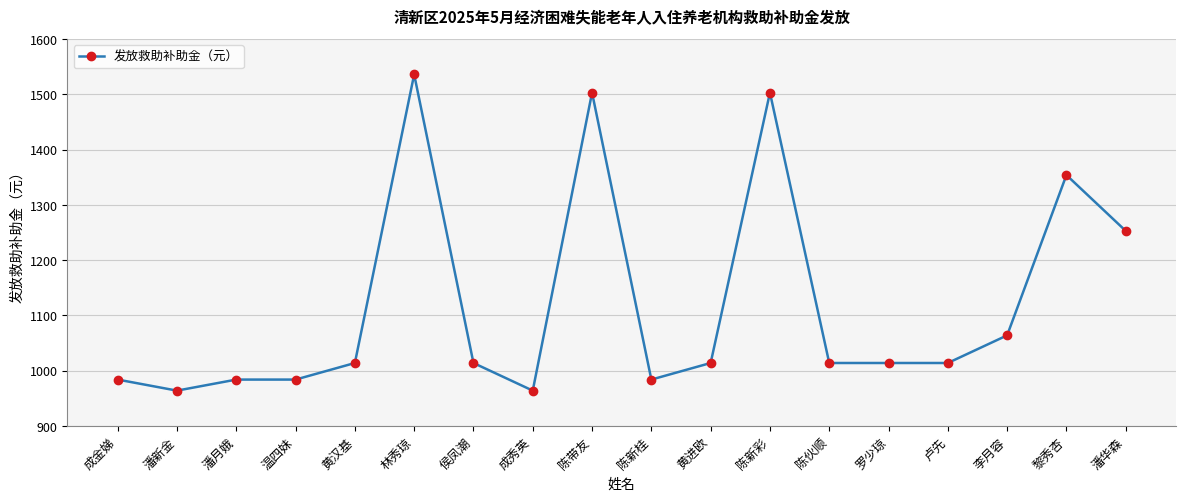

The chart shows a value of 964 at 成秀英. True or false?

True